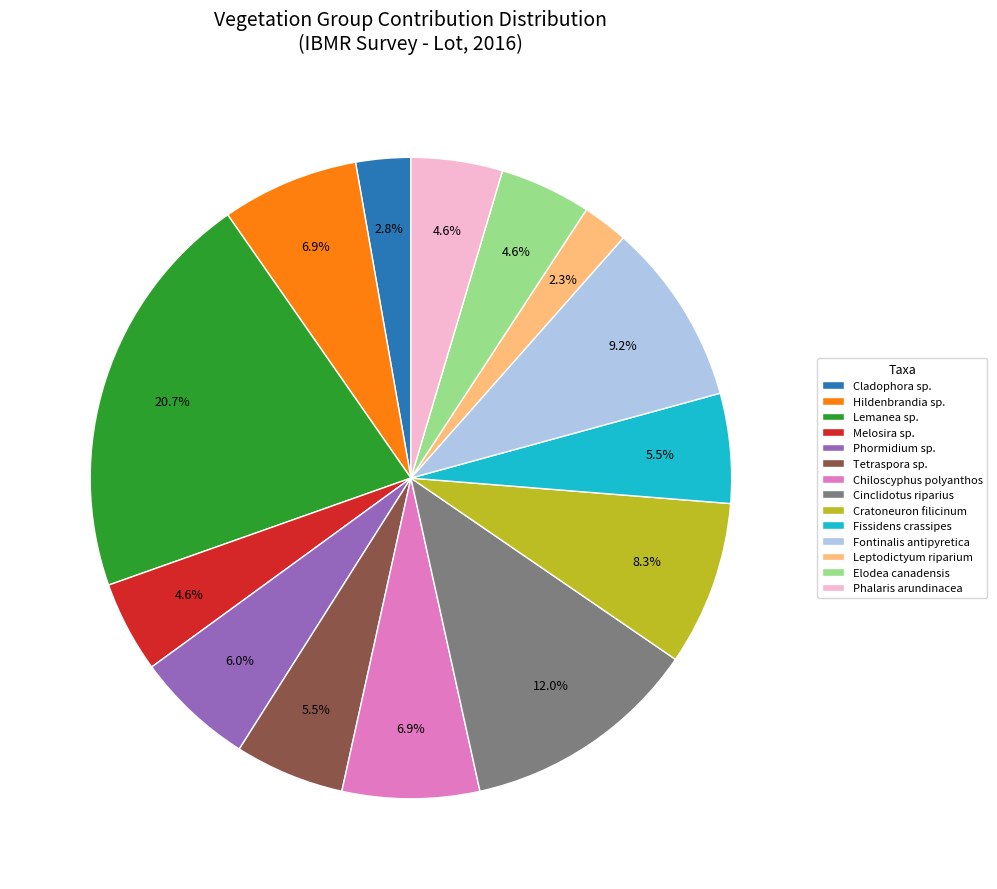

Which has a higher value, Chiloscyphus polyanthos or Cinclidotus riparius?

Cinclidotus riparius